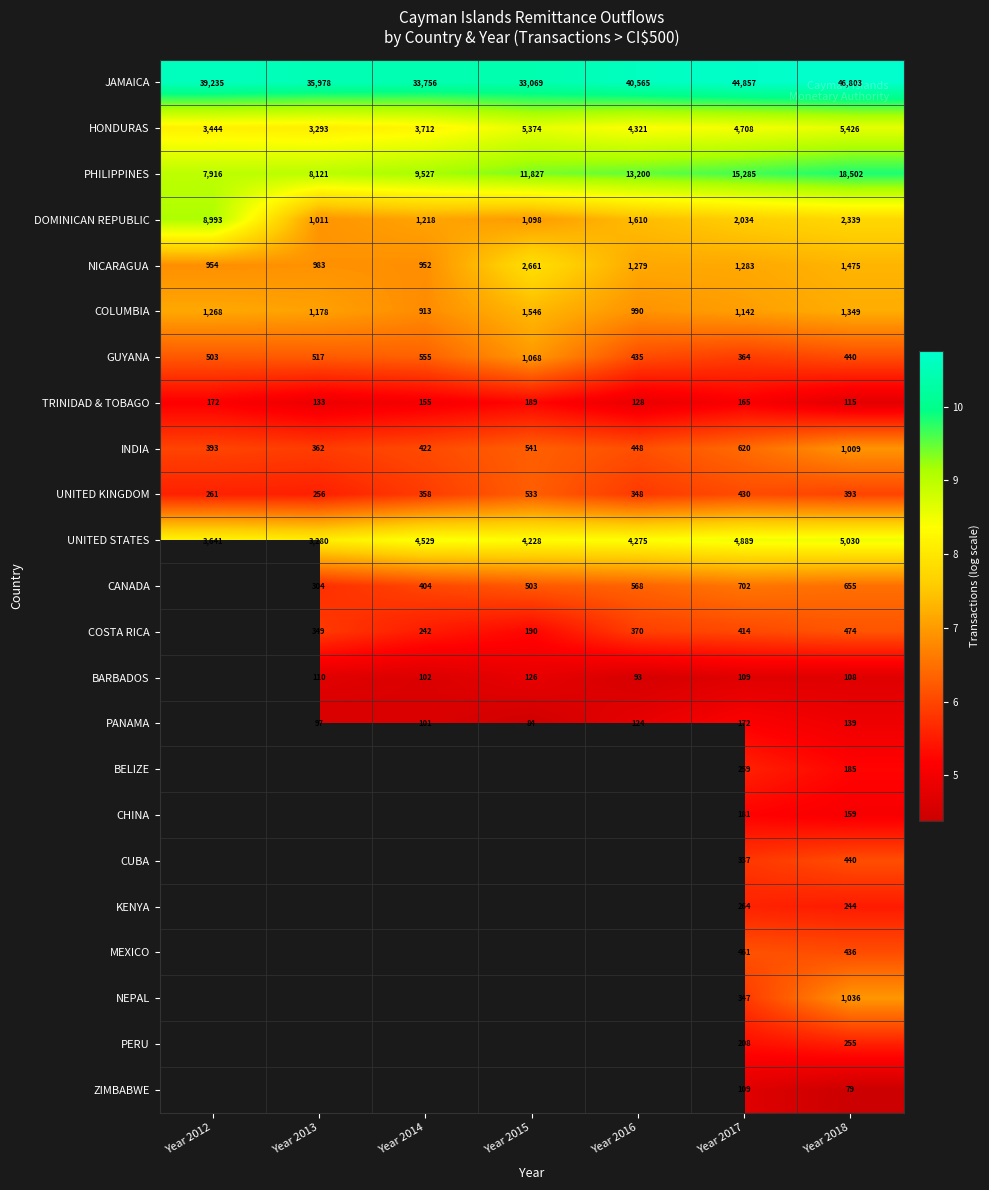

At which category does the chart reach its peak across all series?

Year 2018